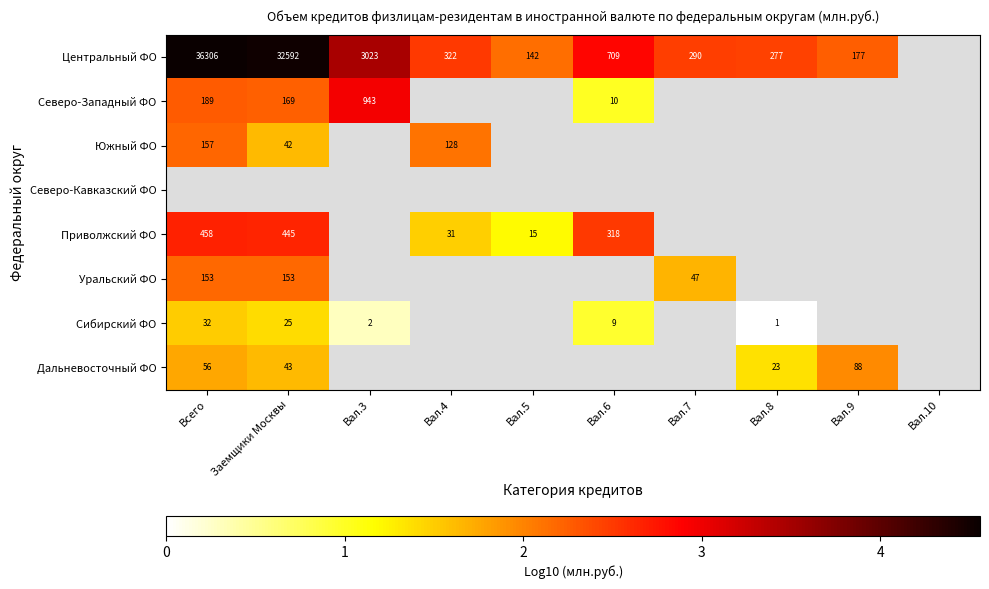

What is the spread (max minus min) of values at Вал.9?

0.3